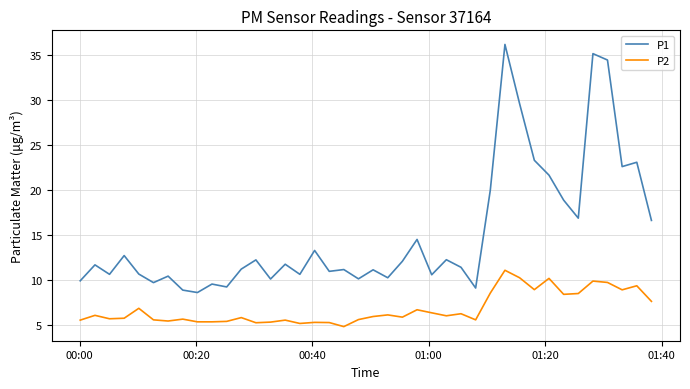

What are all the series names shown in the legend?

P1, P2